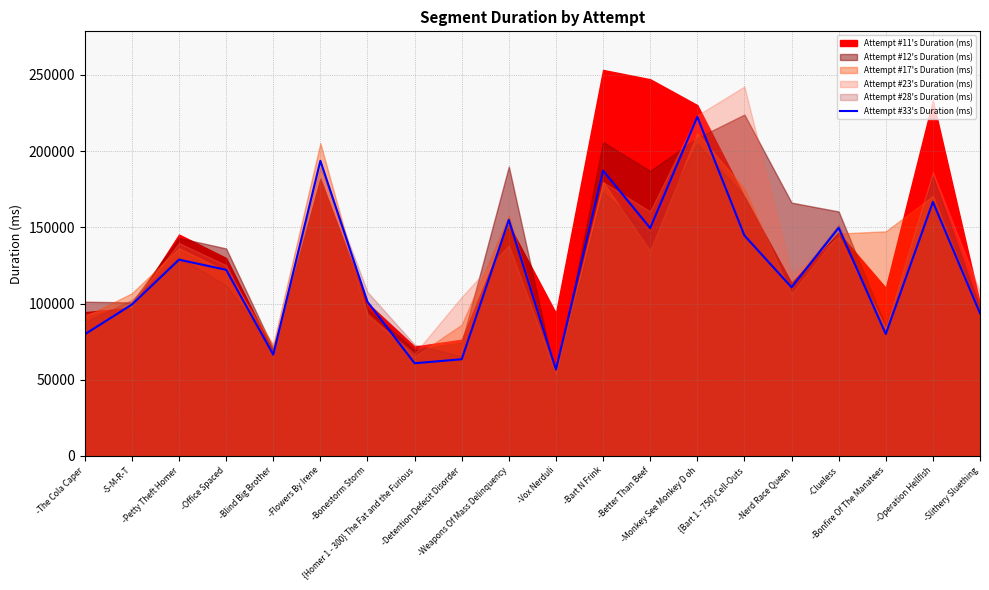

What is the change in value from -Blind Big Brother to -Nerd Race Queen?

+44188